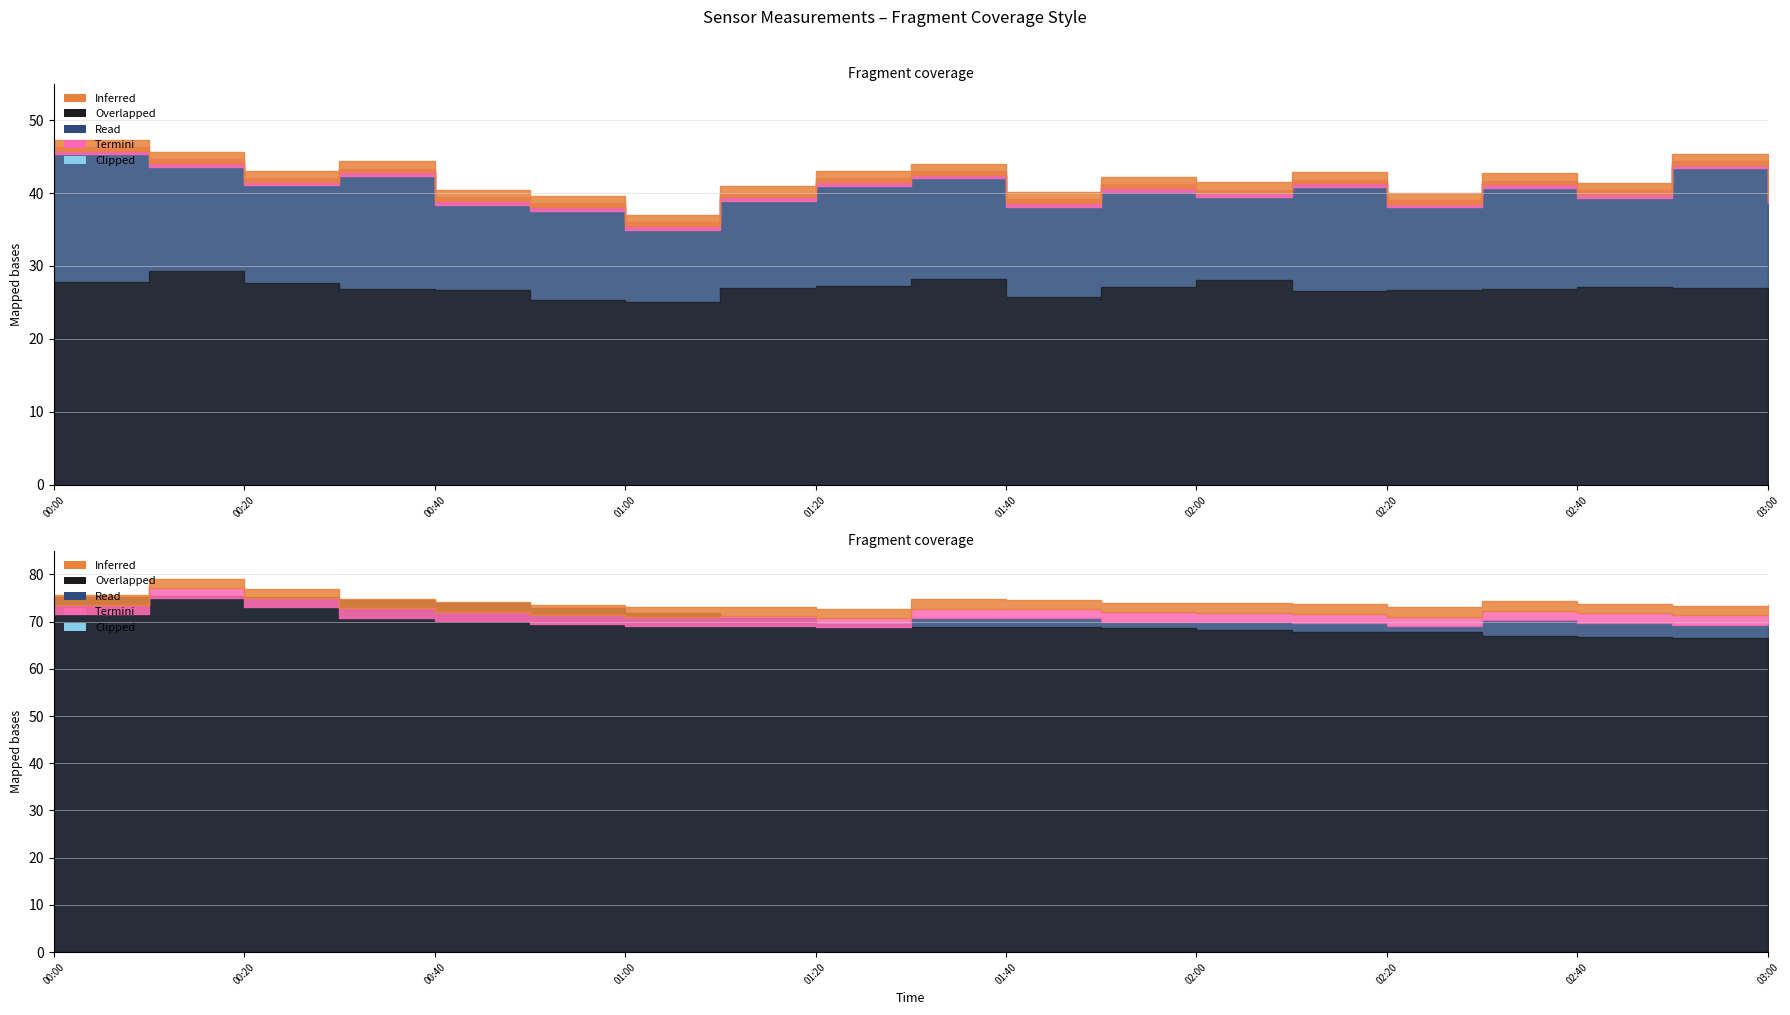

Which has a higher value, 00:30 or 01:20?

00:30